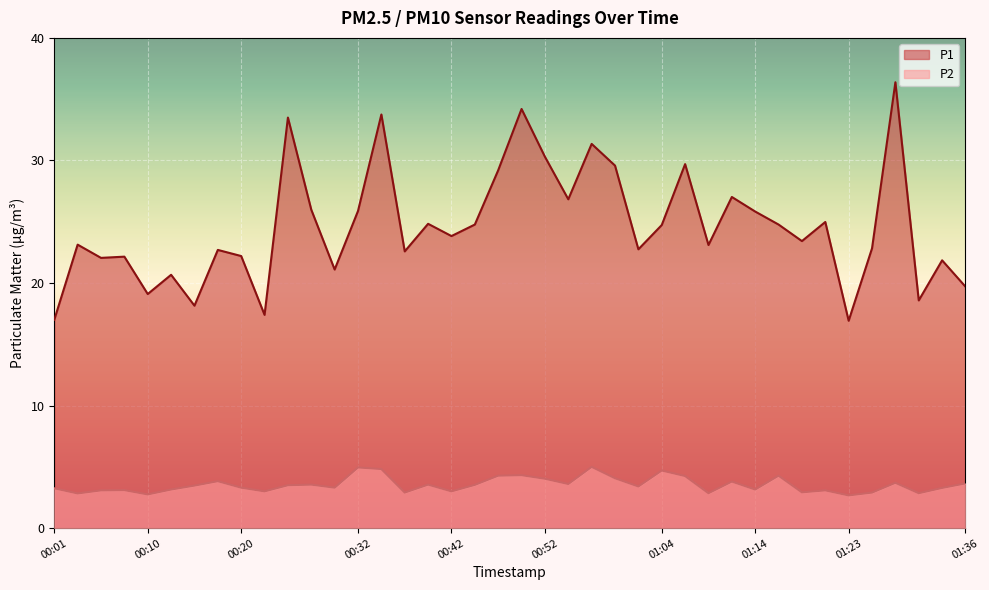

Is it true that P2 equals 3.3 at 01:33?

True